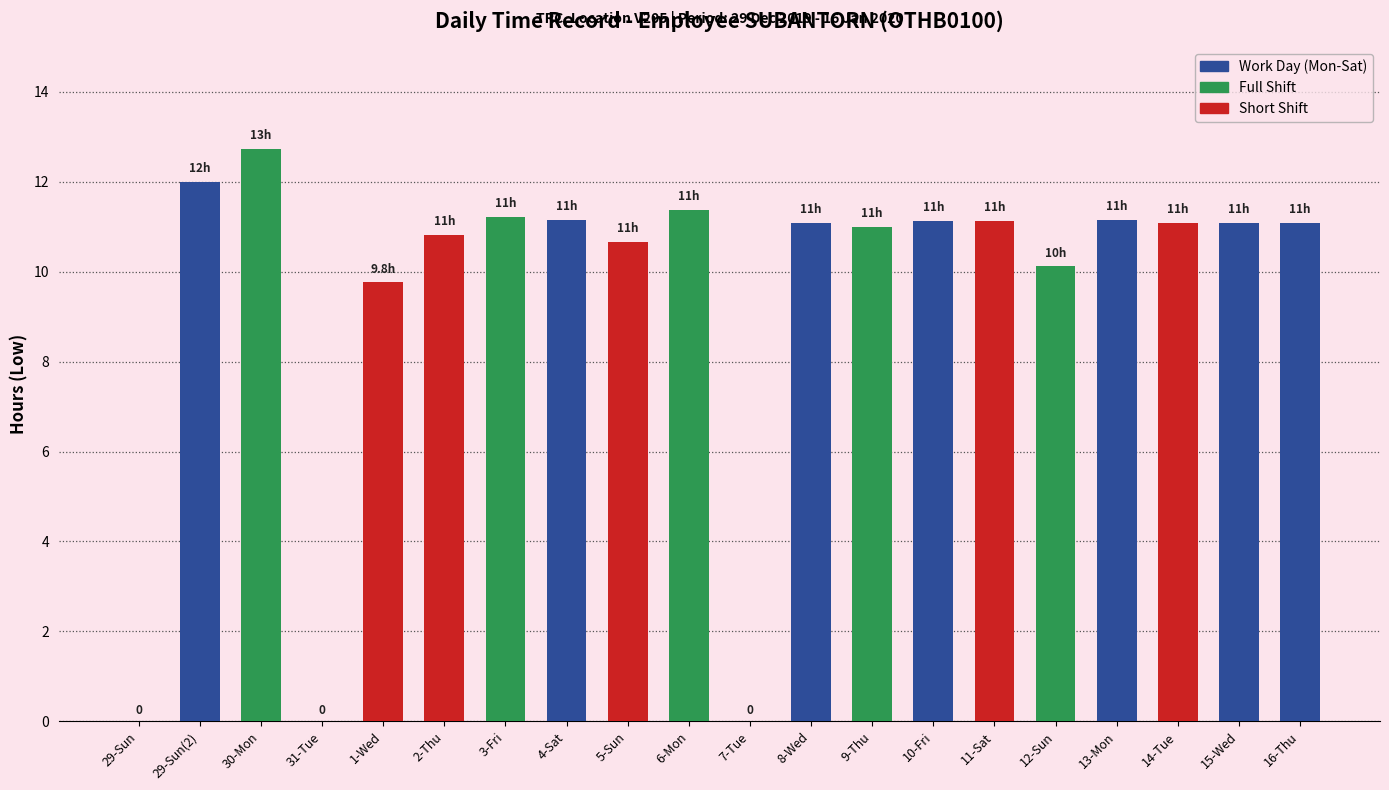

At which category does the chart reach its peak across all series?

30-Mon